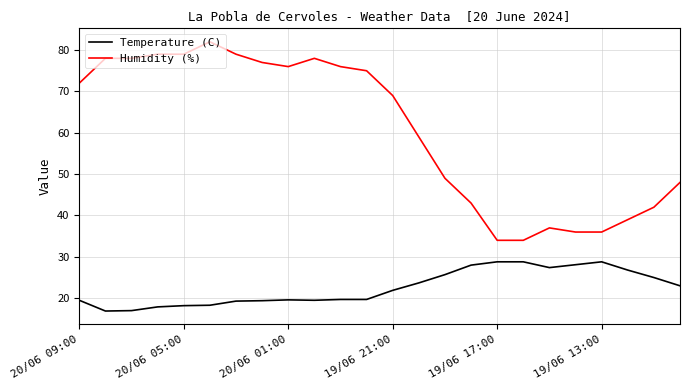

What is the difference between the maximum and second lowest values in the Humidity (%) series?

48.0